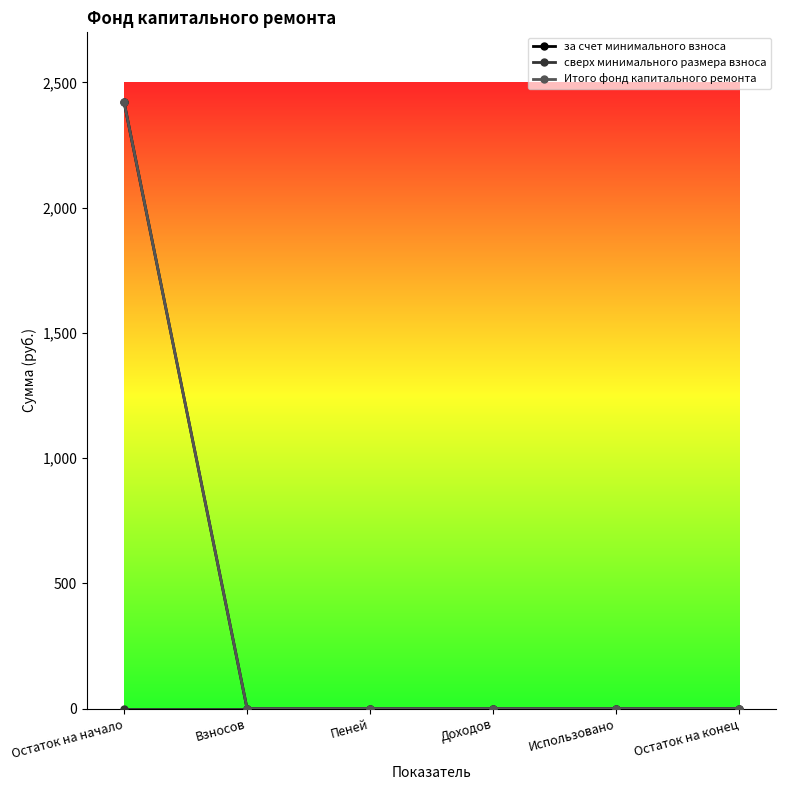

True or false: сверх минимального размера взноса and Итого фонд капитального ремонта intersect in this chart.

False